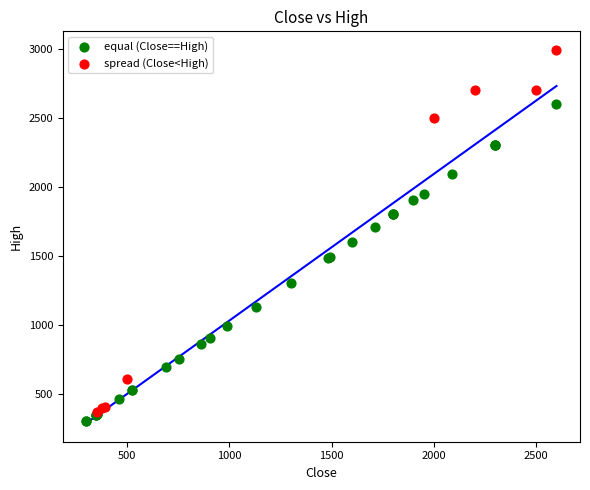

Which series has the largest Y range (max minus min)?

spread (Close<High)